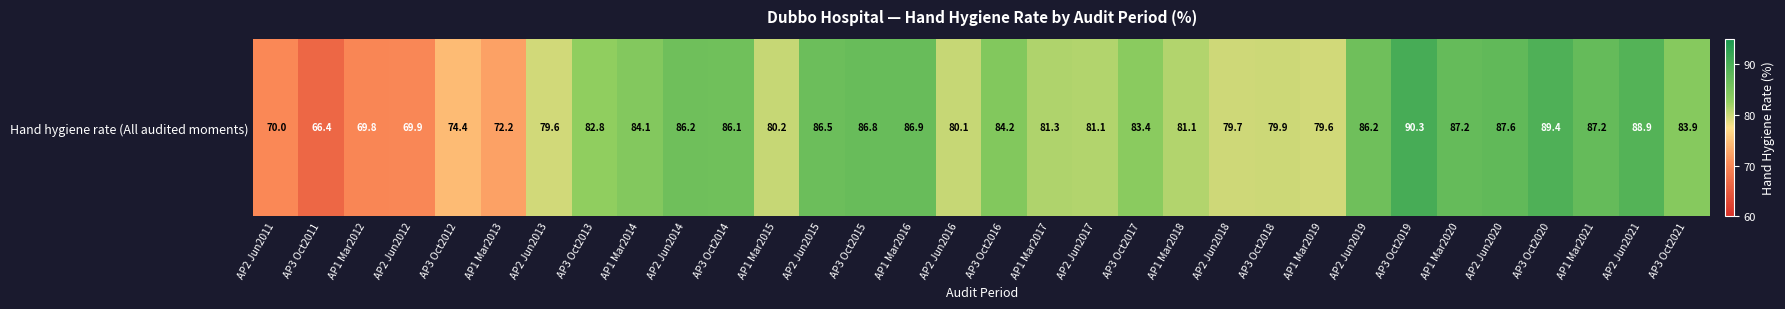

At which category does the chart reach its peak across all series?

AP3 Oct2019